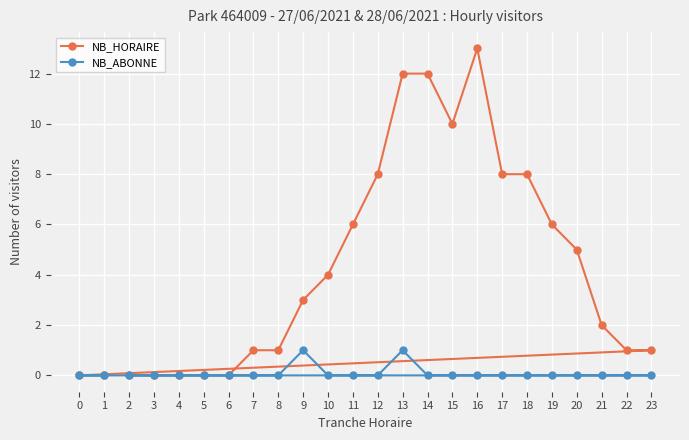

True or false: NB_HORAIRE has a value of 5 at 20.

True